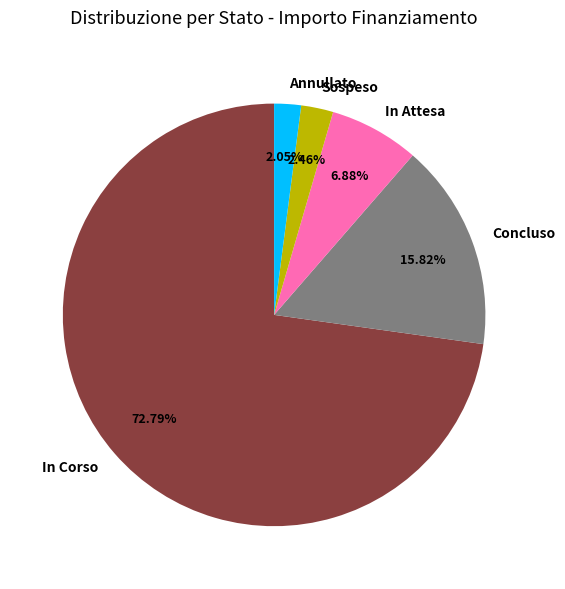

Which has a higher value, In Attesa or Annullato?

In Attesa